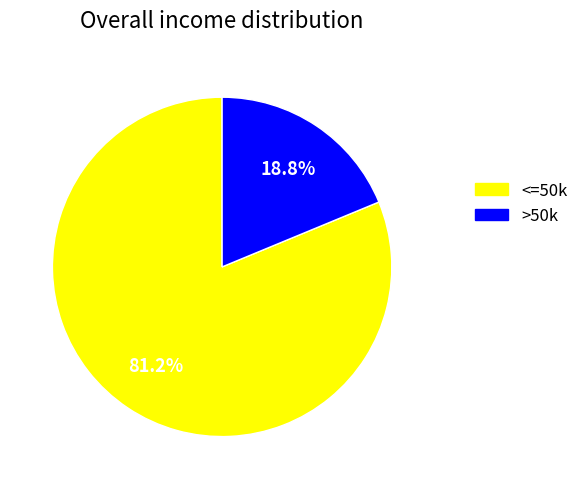

To the nearest percent, what is the average slice percentage?

50%